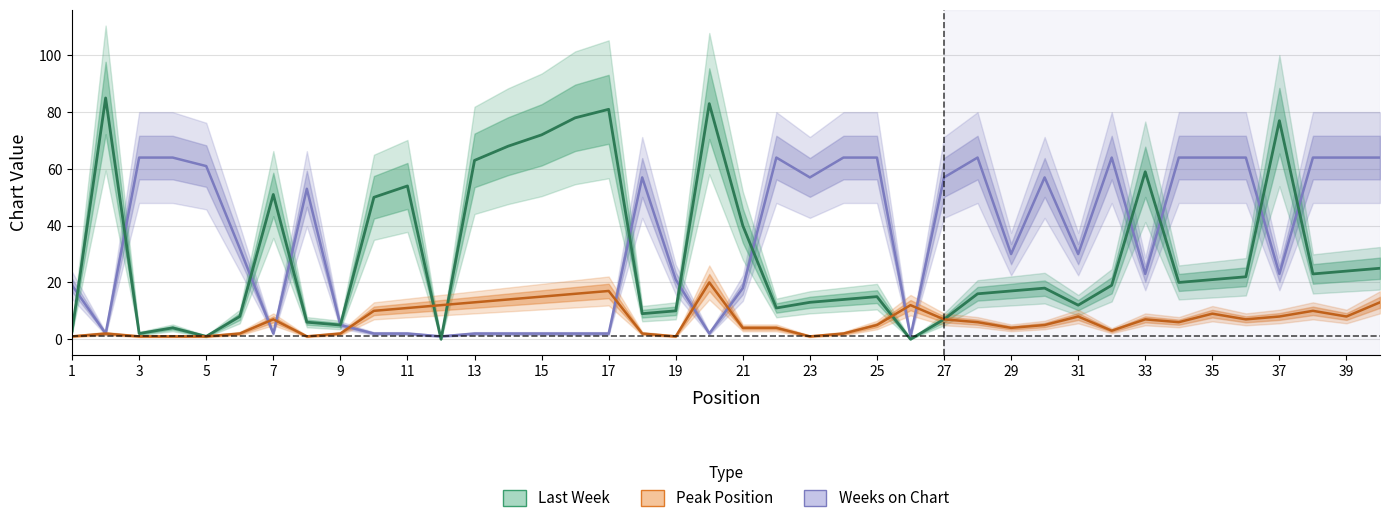

How many intersections are there between Last Week and Weeks on Chart?

13